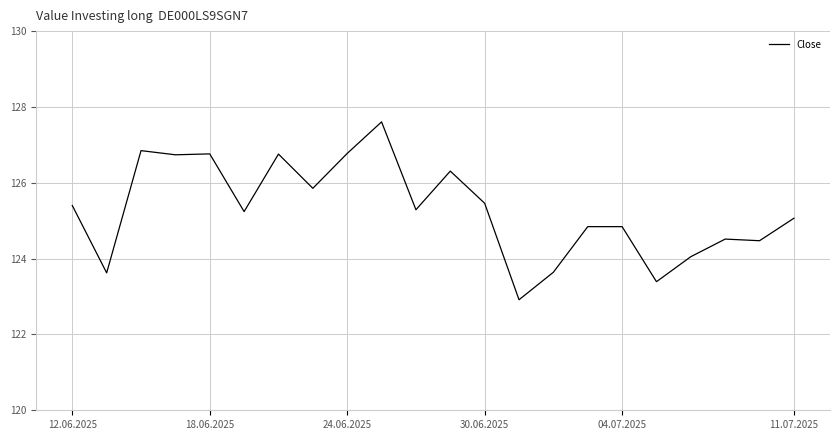

Does the chart display data point markers on the line(s)?

No